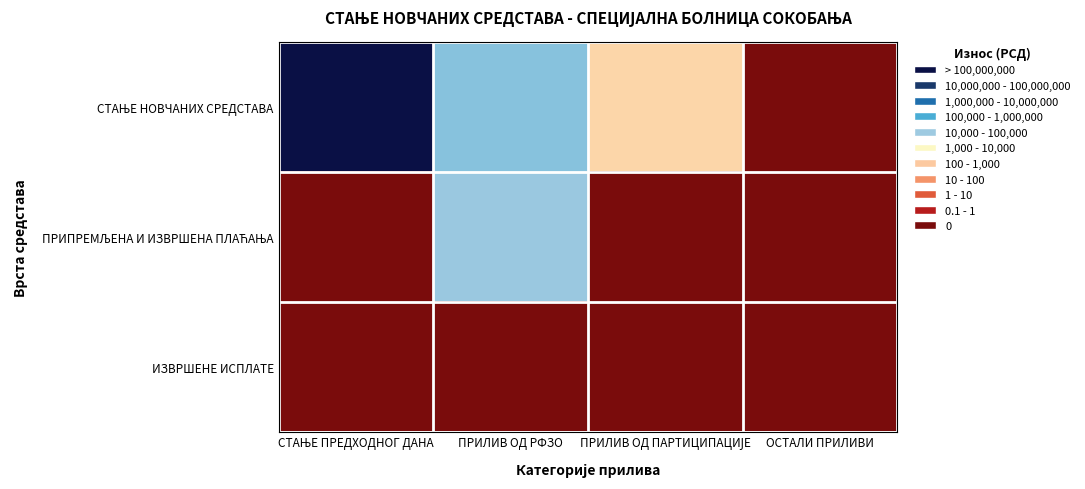

Rank the series at ОСТАЛИ ПРИЛИВИ from highest to lowest value.

СТАЊЕ НОВЧАНИХ СРЕДСТАВА, ПРИПРЕМЉЕНА И ИЗВРШЕНА ПЛАЋАЊА, ИЗВРШЕНЕ ИСПЛАТЕ